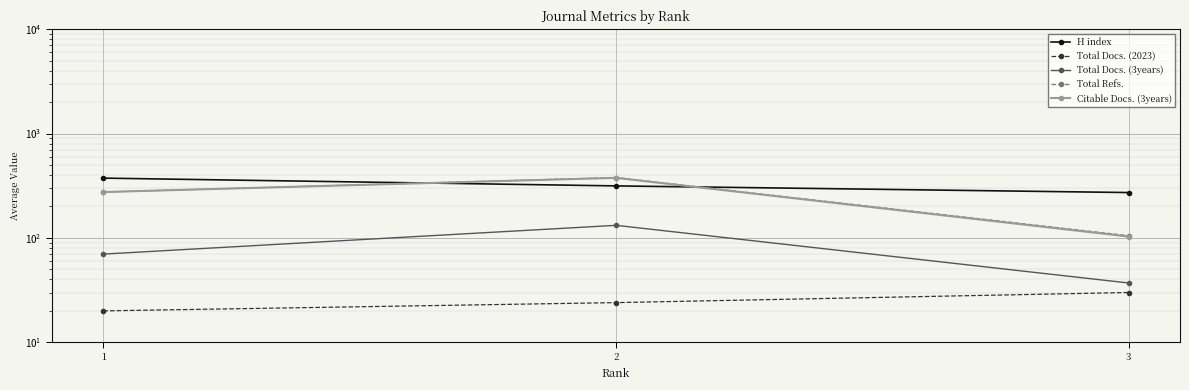

What is the sum of the H index values at 3 and 2?

587